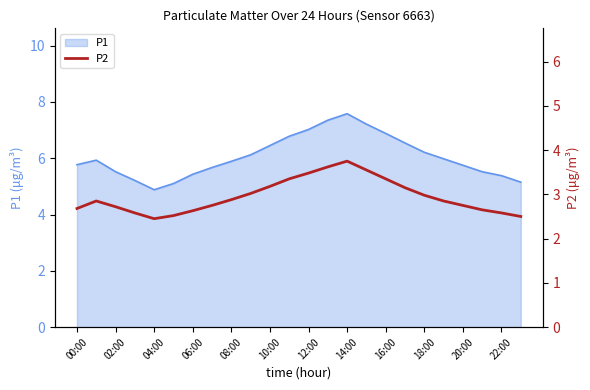

True or false: the data has more than 1 interior local peaks.

True